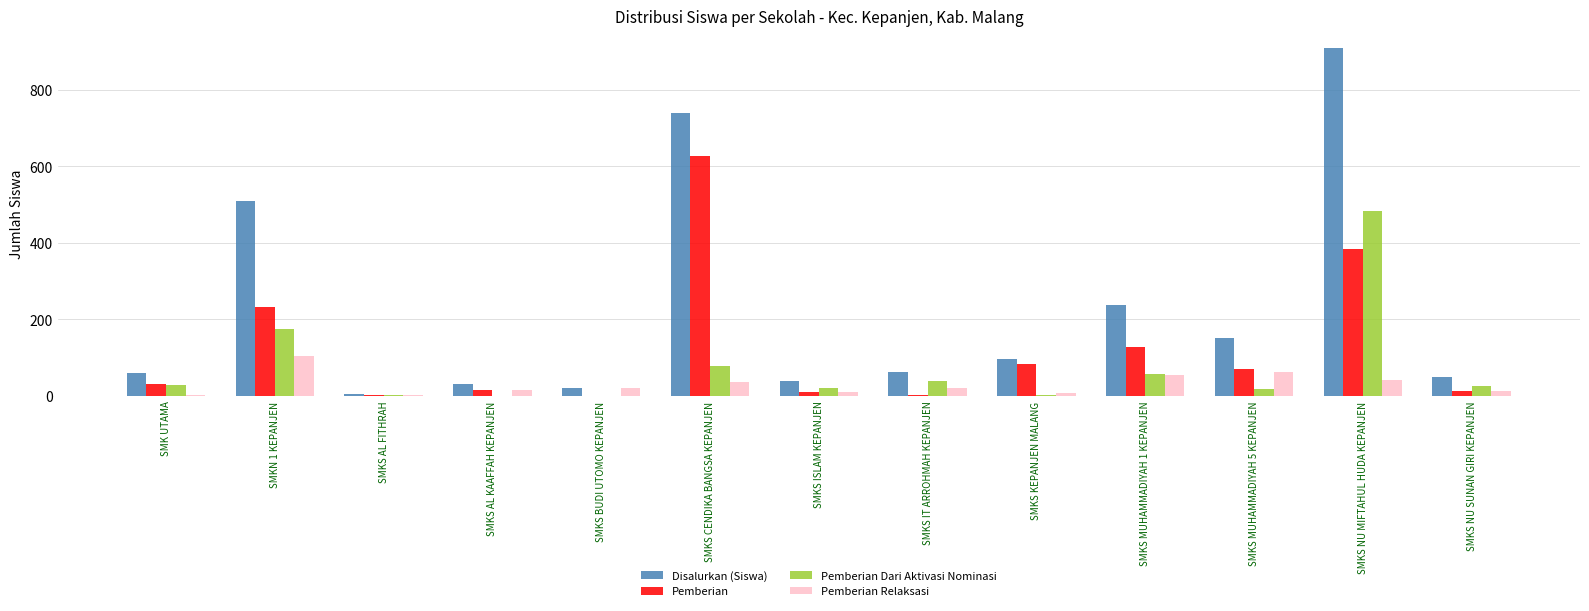

Read the Pemberian Dari Aktivasi Nominasi value at SMK UTAMA.

27